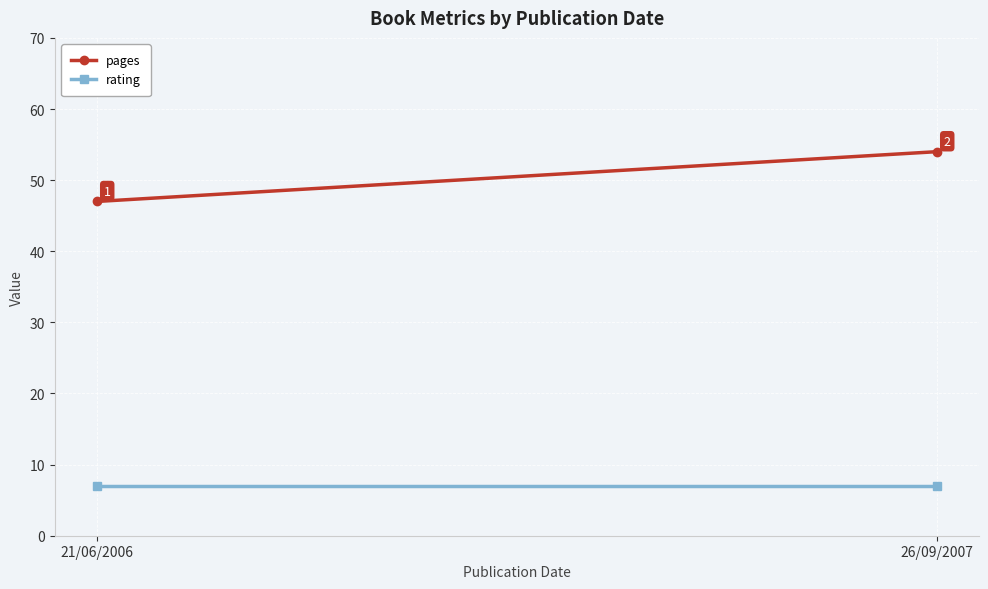

Which label corresponds to the largest value in the chart?

26/09/2007